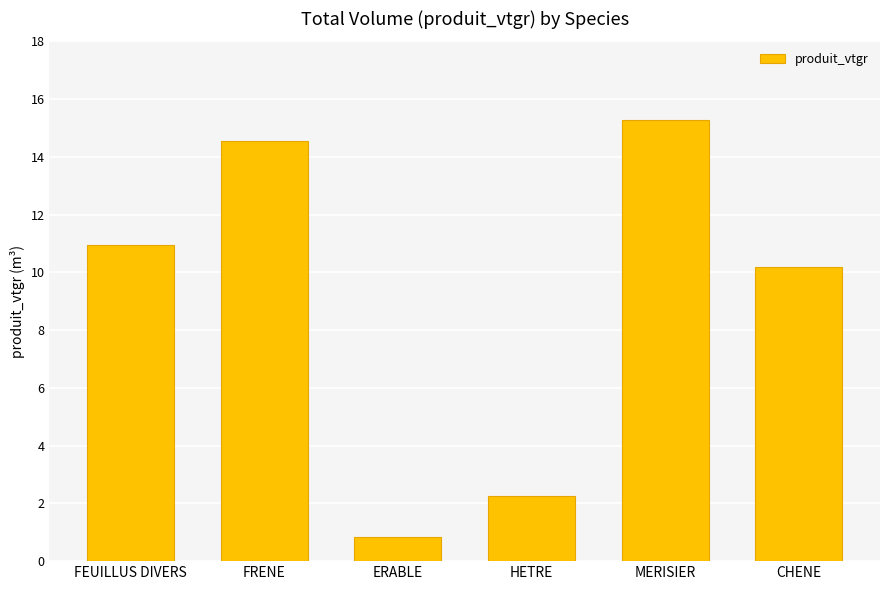

How many categories are shown in the chart?

6